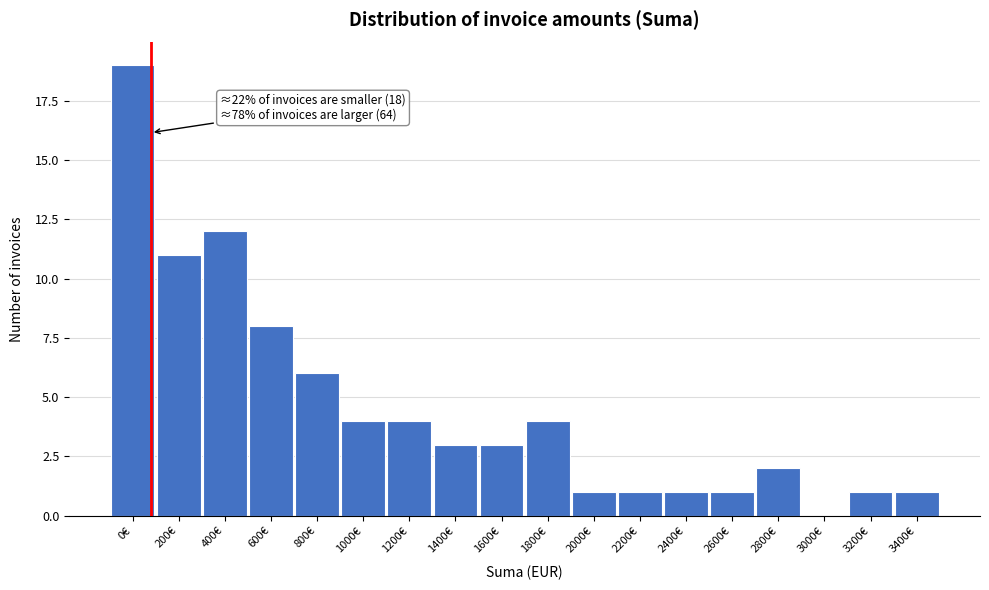

Reading left to right, transcribe all the data shown in this chart.

0€=19	200€=11	400€=12	600€=8	800€=6	1000€=4	1200€=4	1400€=3	1600€=3	1800€=4	2000€=1	2200€=1	2400€=1	2600€=1	2800€=2	3000€=0	3200€=1	3400€=1